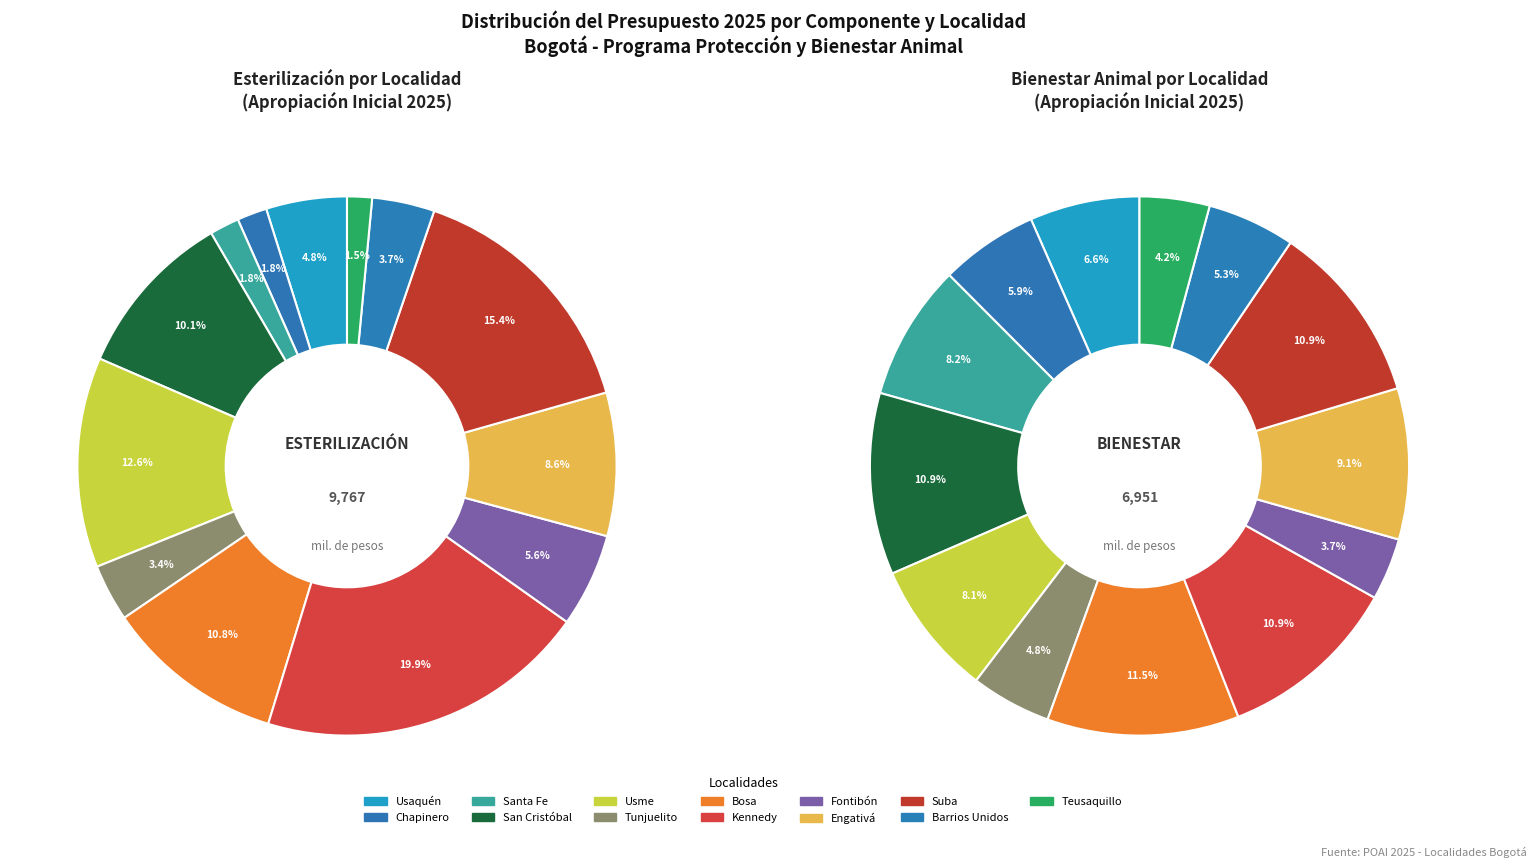

Between Usaquén and Chapinero, which is larger?

Usaquén